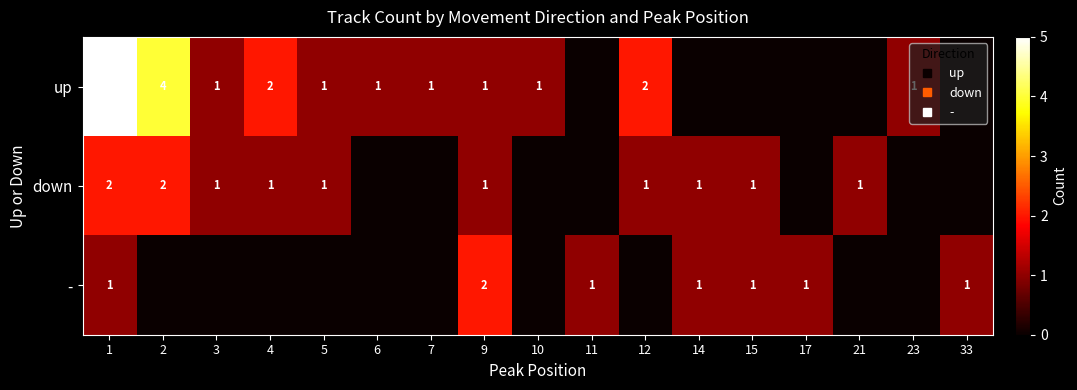

What is the highest value of the row_2 series?

2